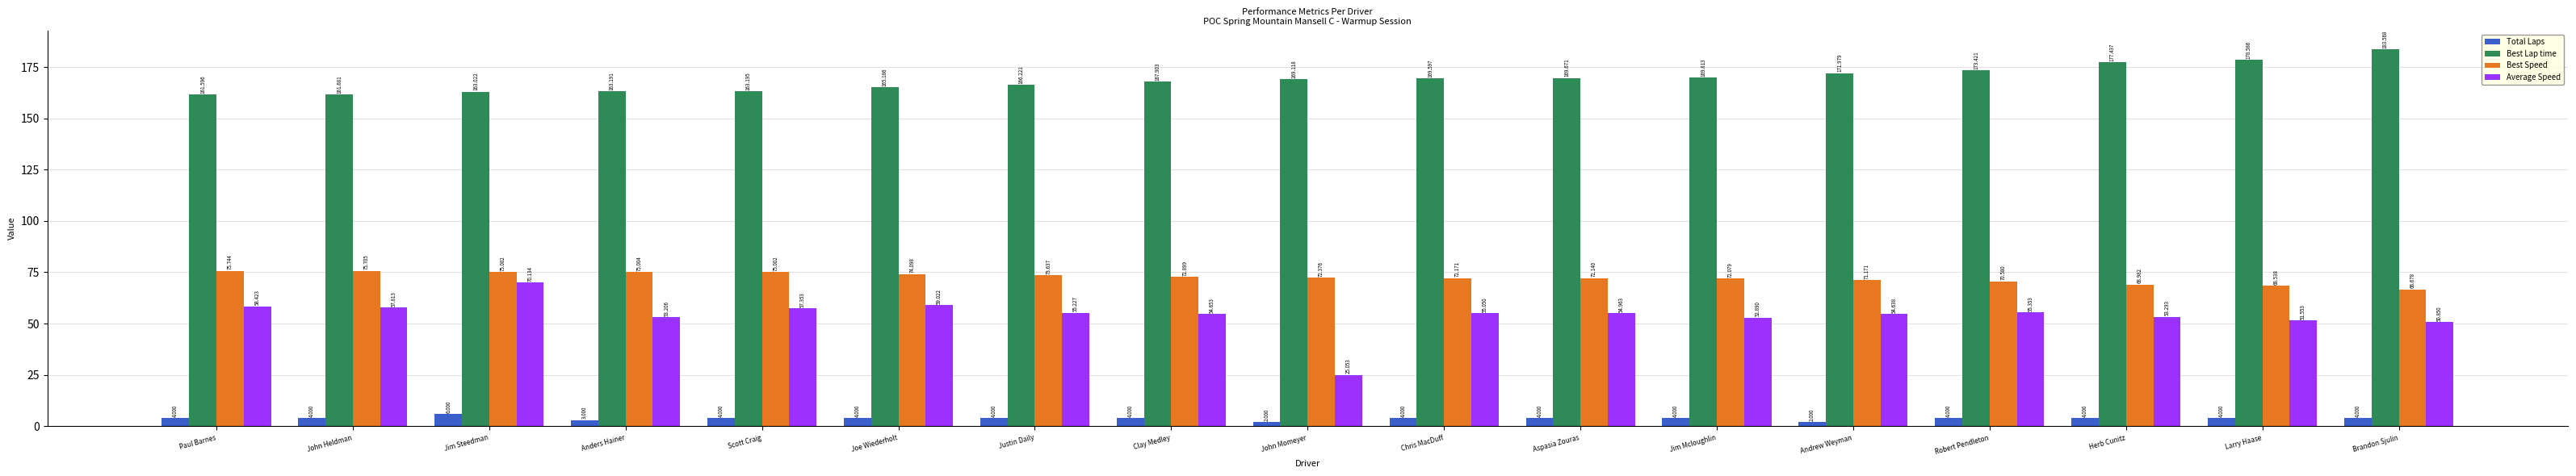

Count the number of categories in the chart.

17